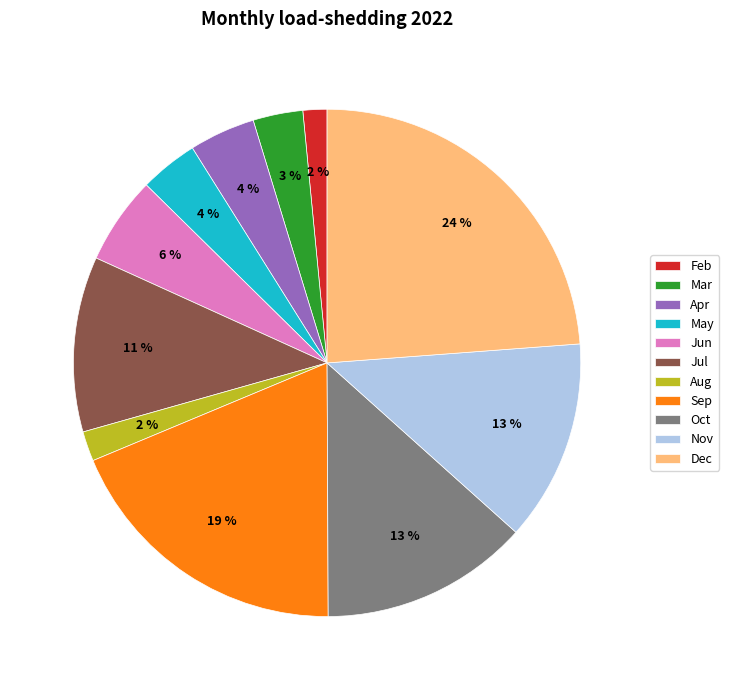

What is the largest slice in the pie chart?

Dec